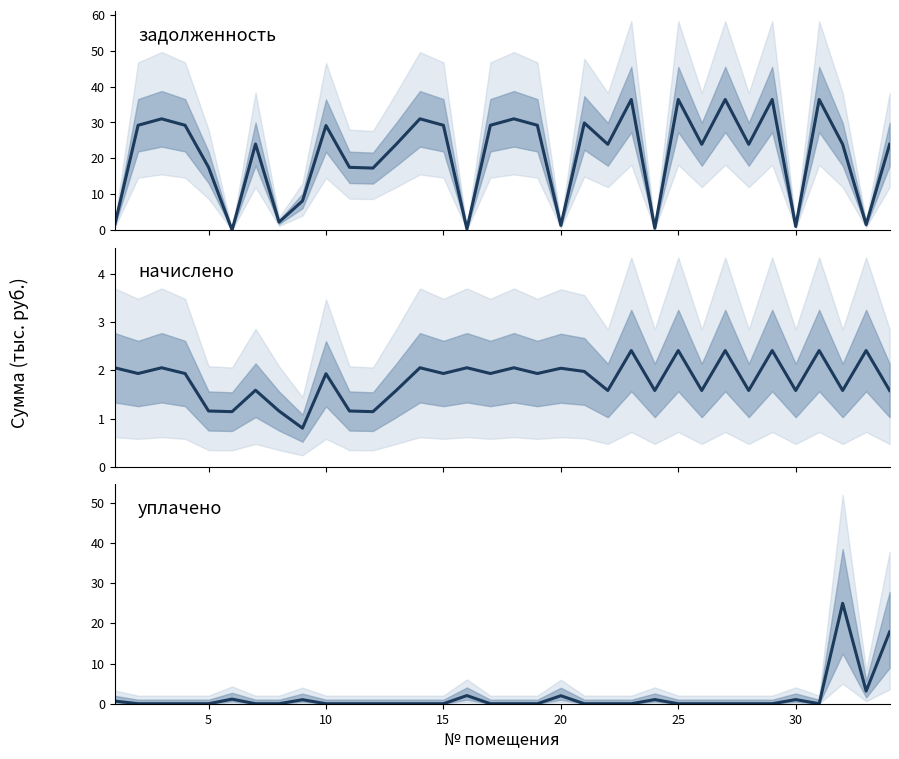

Reading right to left, list all the values displayed in this chart.

задолженность: 23.9	1.5	23.9	36.4	1.0	36.4	23.9	36.4	23.9	36.4	0.5	36.4	23.9	29.9	1.3	29.2	31.0	29.2	0.3	29.2	31.0	24.0	17.3	17.5	29.1	8.1	2.2	24.0	0.0	17.5	29.2	31.0	29.2	1.3
начислено: 1.6	2.4	1.6	2.4	1.6	2.4	1.6	2.4	1.6	2.4	1.6	2.4	1.6	2.0	2.0	1.9	2.1	1.9	2.1	1.9	2.1	1.6	1.1	1.2	1.9	0.8	1.2	1.6	1.1	1.2	1.9	2.1	1.9	2.1
уплачено: 17.9	3.1	25.0	0.0	1.0	0.0	0.0	0.0	0.0	0.0	1.0	0.0	0.0	0.0	2.0	0.0	0.0	0.0	2.0	0.0	0.0	0.0	0.0	0.0	0.0	1.0	0.0	0.0	1.1	0.0	0.0	0.0	0.0	0.7